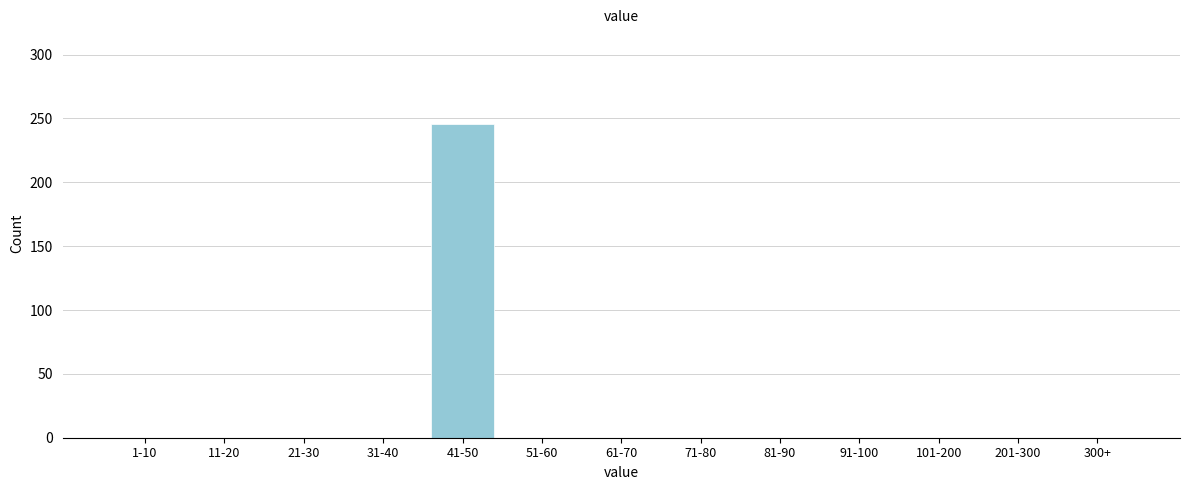

Reading left to right, extract all data points from this chart.

1-10=0	11-20=0	21-30=0	31-40=0	41-50=246	51-60=0	61-70=0	71-80=0	81-90=0	91-100=0	101-200=0	201-300=0	300+=0